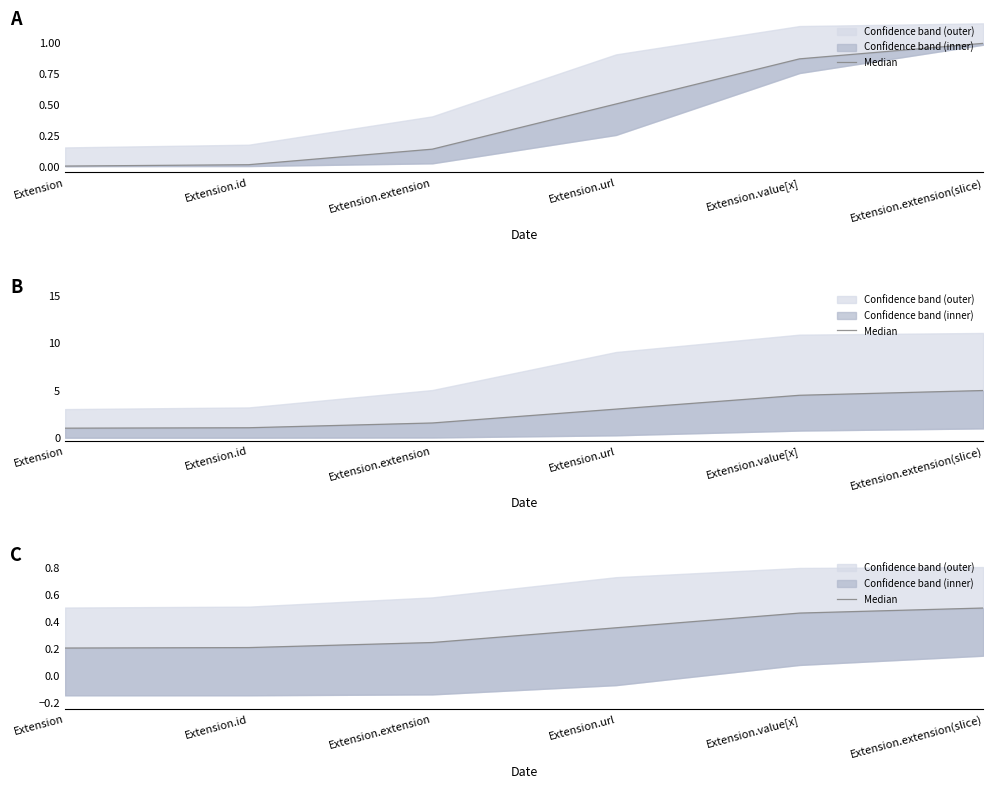

Does the chart display data point markers on the line(s)?

No